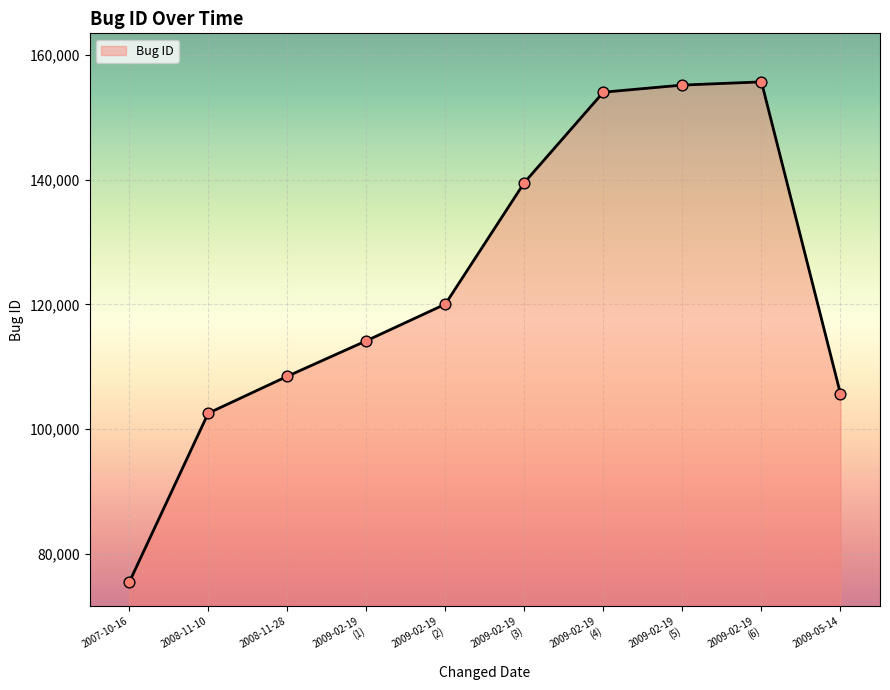

What is the change in value from 2008-11-10 to 2009-05-14?

+3095